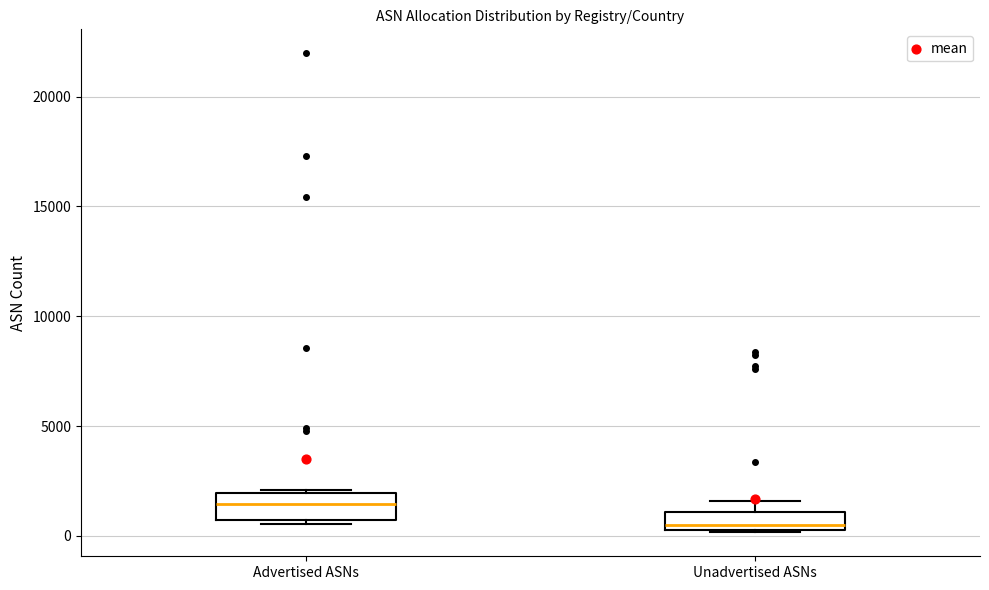

Where is the lower edge of the box for Unadvertised ASNs on the y-axis? The values are not printed on the chart, so give them approximately, as read against the axis.

500